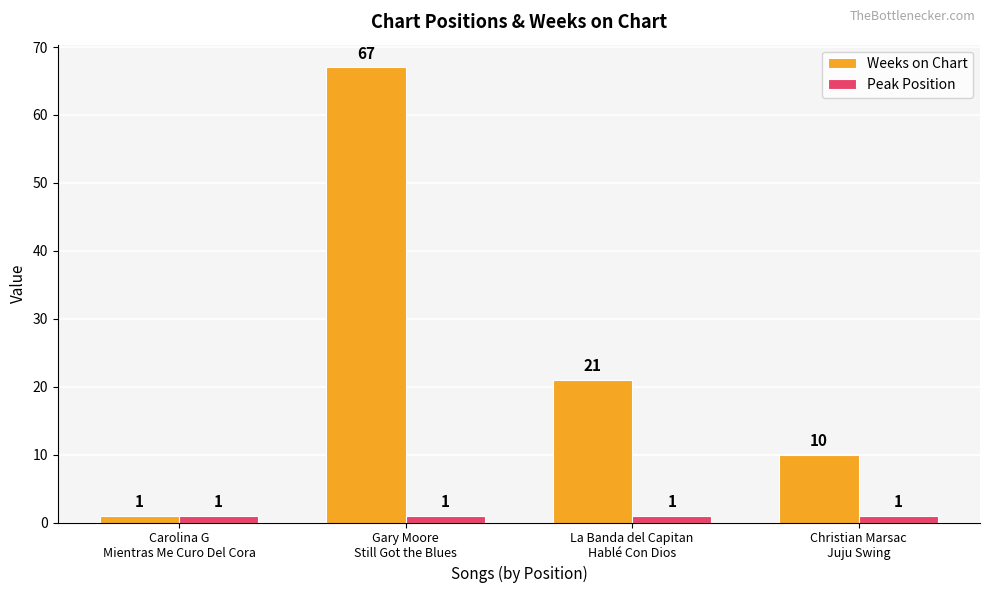

Rank the series by their maximum value, from highest to lowest.

Weeks on Chart, Peak Position